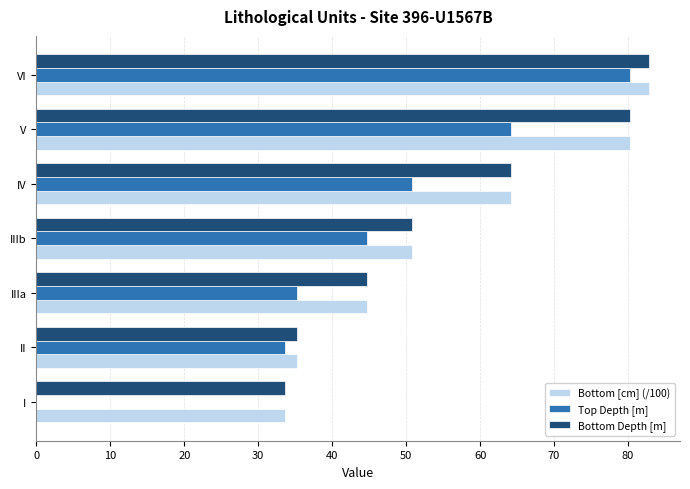

Which label corresponds to the largest value in the chart?

VI